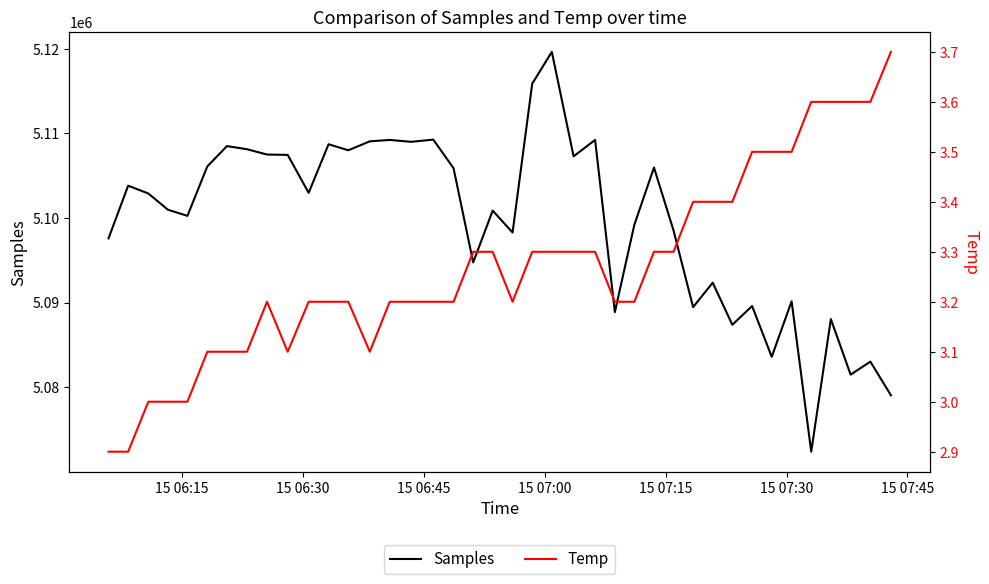

What is the highest value of the Samples series?

5119633